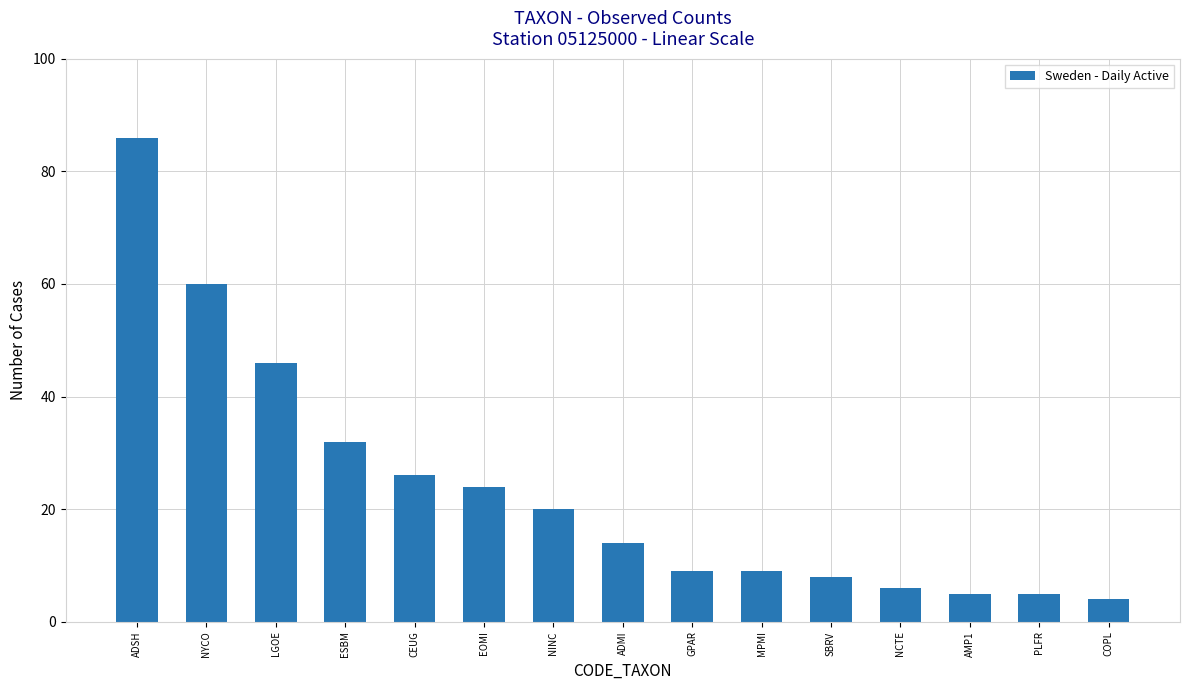

Reading left to right, list all the values displayed in this chart.

ADSH=86	NYCO=60	LGOE=46	ESBM=32	CEUG=26	EOMI=24	NINC=20	ADMI=14	GPAR=9	MPMI=9	SBRV=8	NCTE=6	AMP1=5	PLFR=5	COPL=4